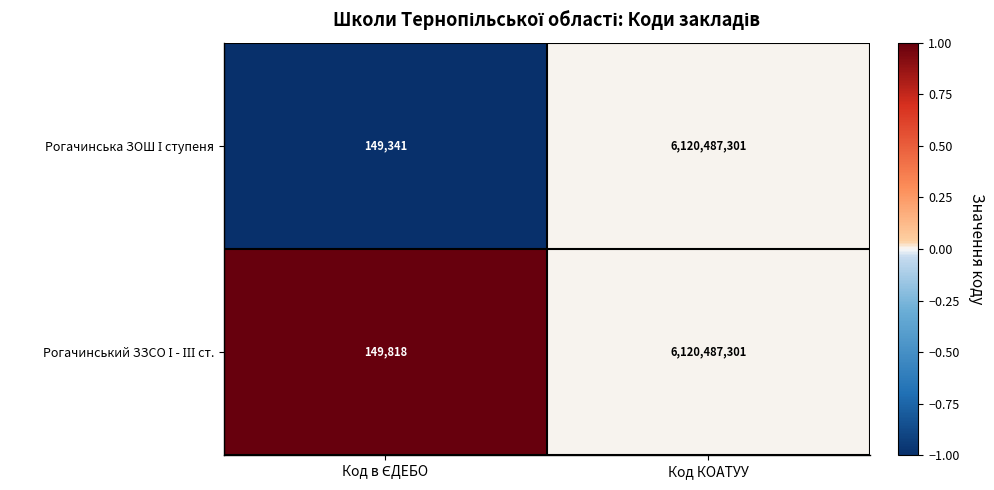

What is the total value across all series at Код КОАТУУ?

12240974602